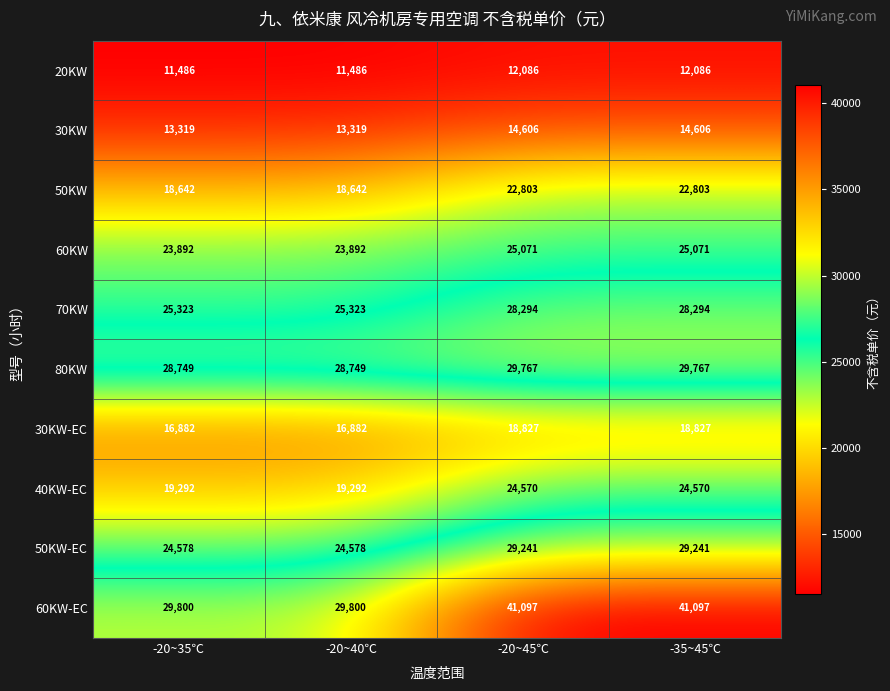

List the series in order of their peak value, lowest first.

20KW, 30KW, 30KW-EC, 50KW, 40KW-EC, 60KW, 70KW, 50KW-EC, 80KW, 60KW-EC